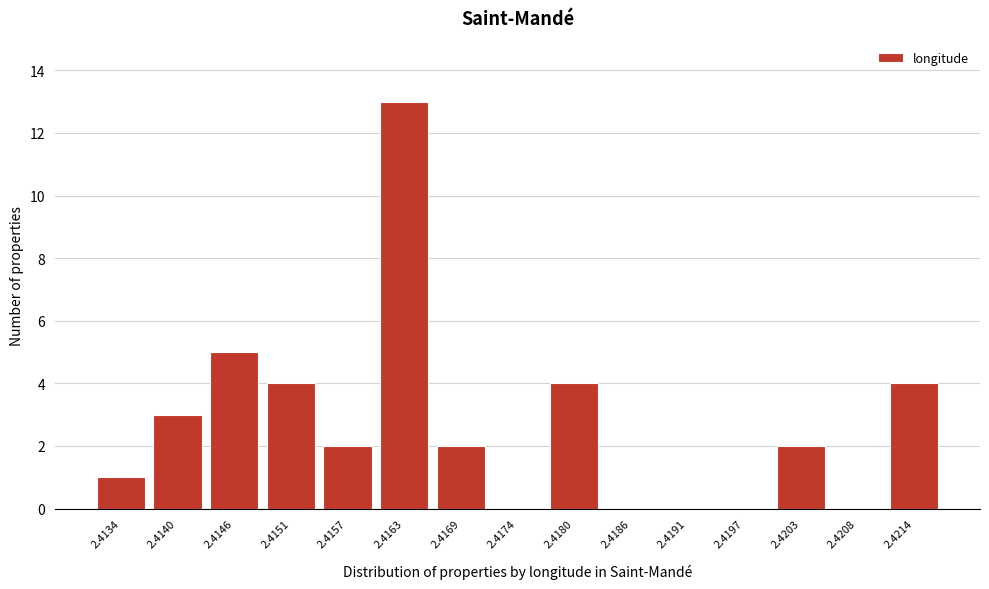

Reading right to left, what are all the values shown in this chart?

2.4214=4	2.4208=0	2.4203=2	2.4197=0	2.4191=0	2.4186=0	2.4180=4	2.4174=0	2.4169=2	2.4163=13	2.4157=2	2.4151=4	2.4146=5	2.4140=3	2.4134=1